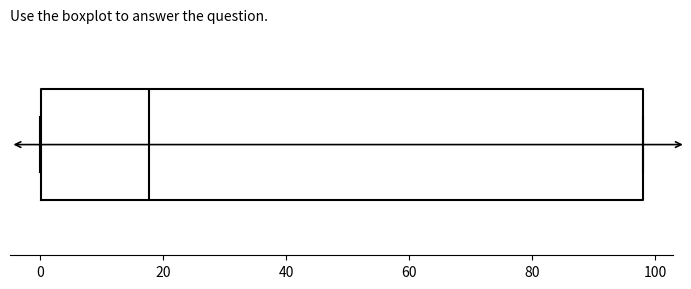

Read this box plot against the x-axis: the position of the median line, the range covered by the box, and the ends of both whiskers. The values are not printed on the chart, so give them approximately, as read against the axis.

median 18, box 0 to 98, whiskers 0 to 98